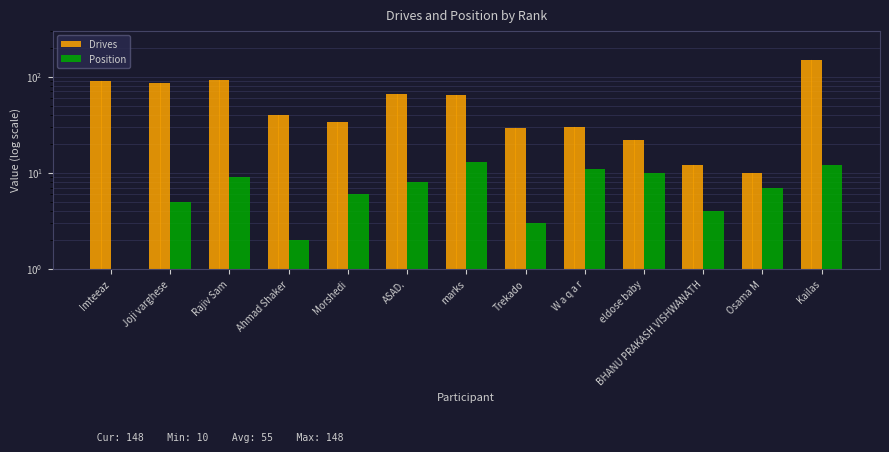

What value does the Position series have at Trekado, to the nearest 5?

5